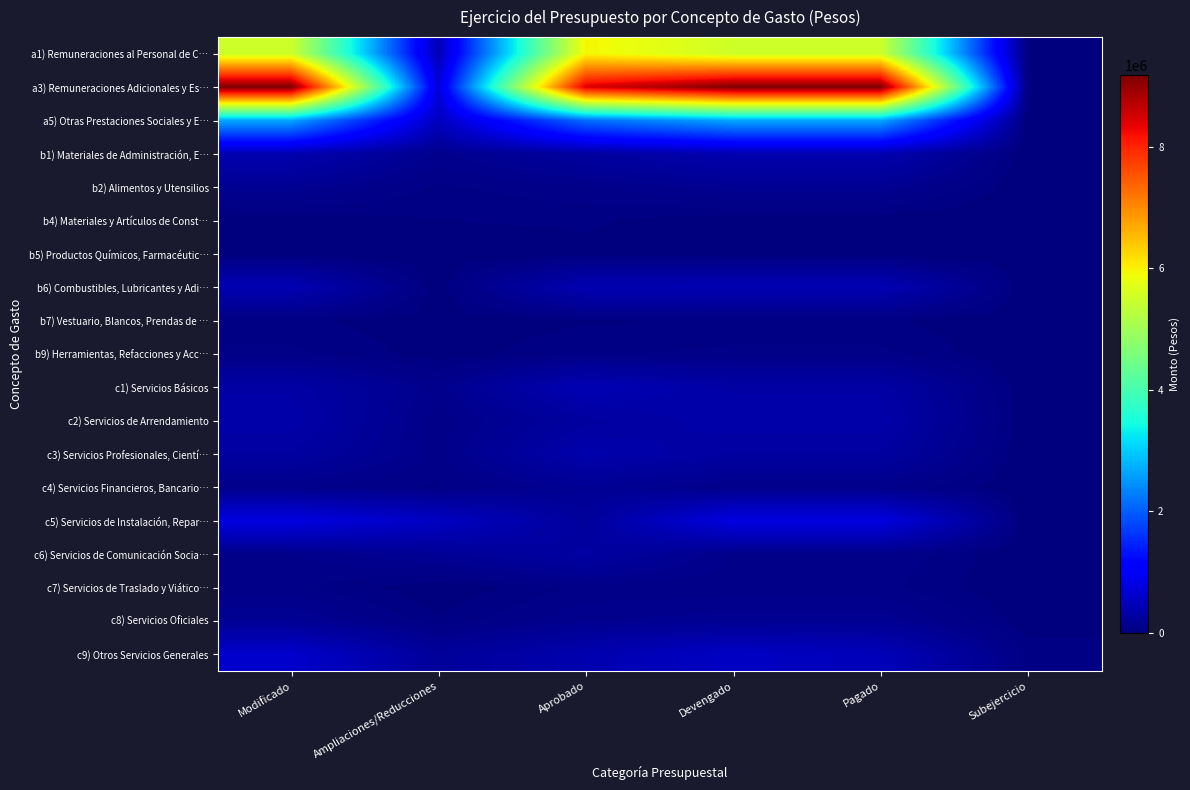

What is the maximum value shown in the chart?

9177492